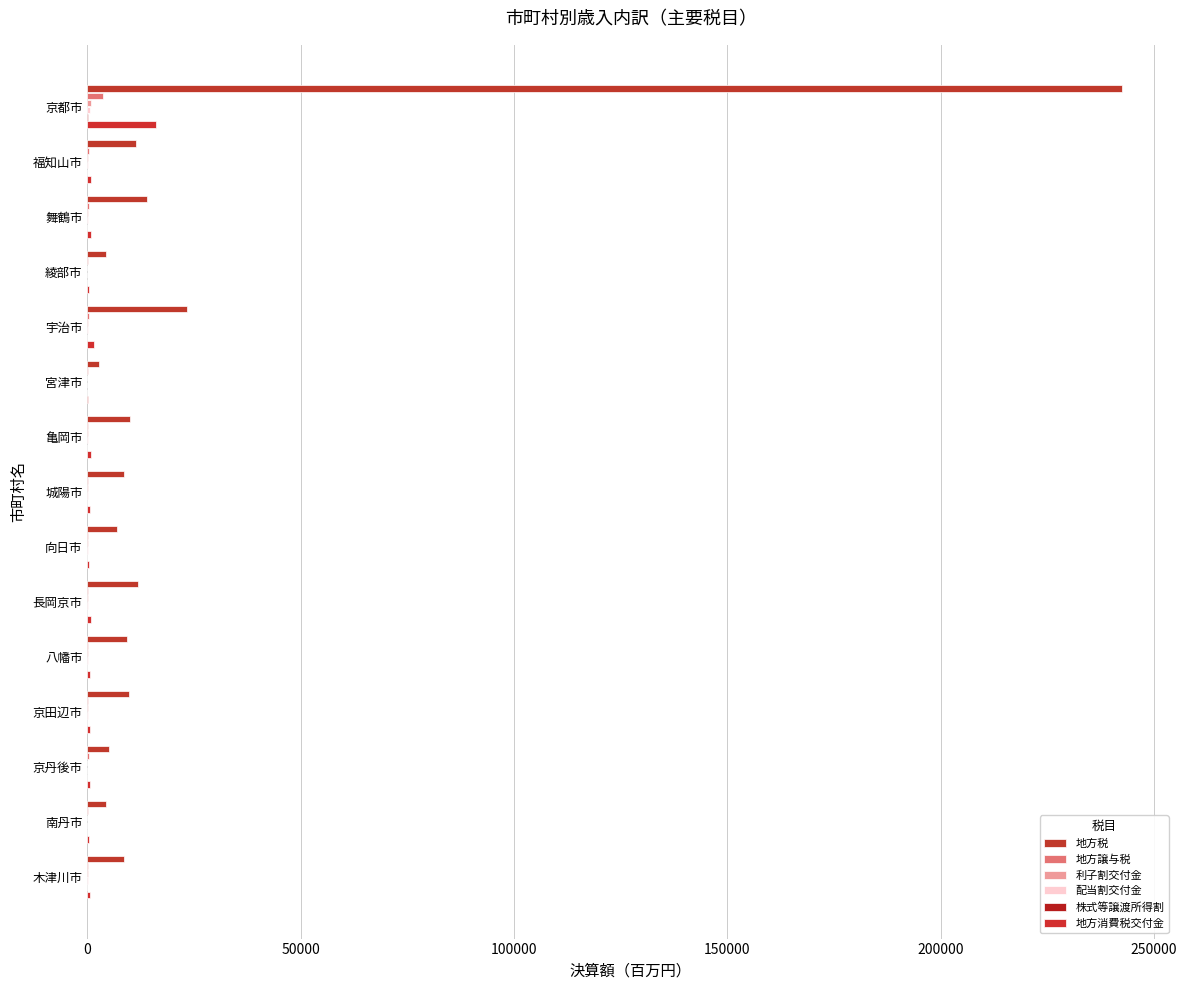

How many categories are shown in the chart?

15